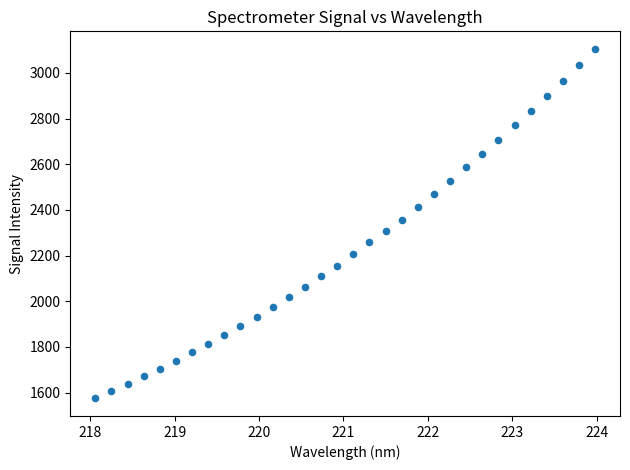

What is the range of Y values (max minus min)?

1531.1